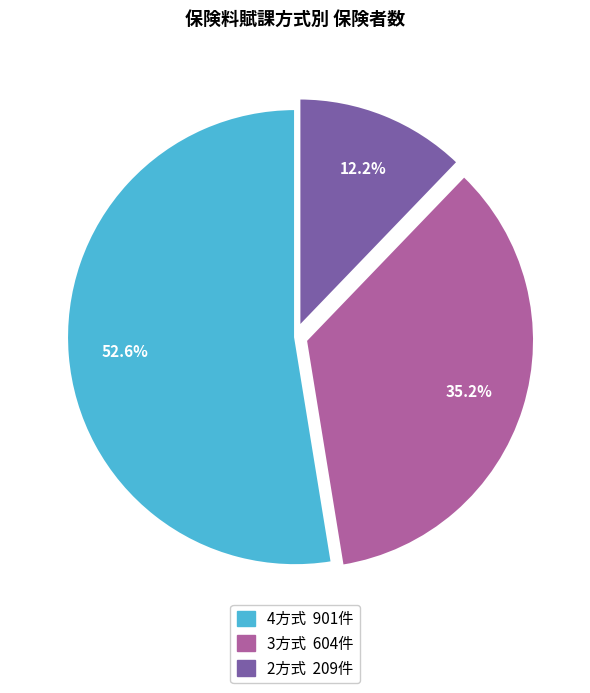

Between 2方式 and 3方式, which is larger?

3方式